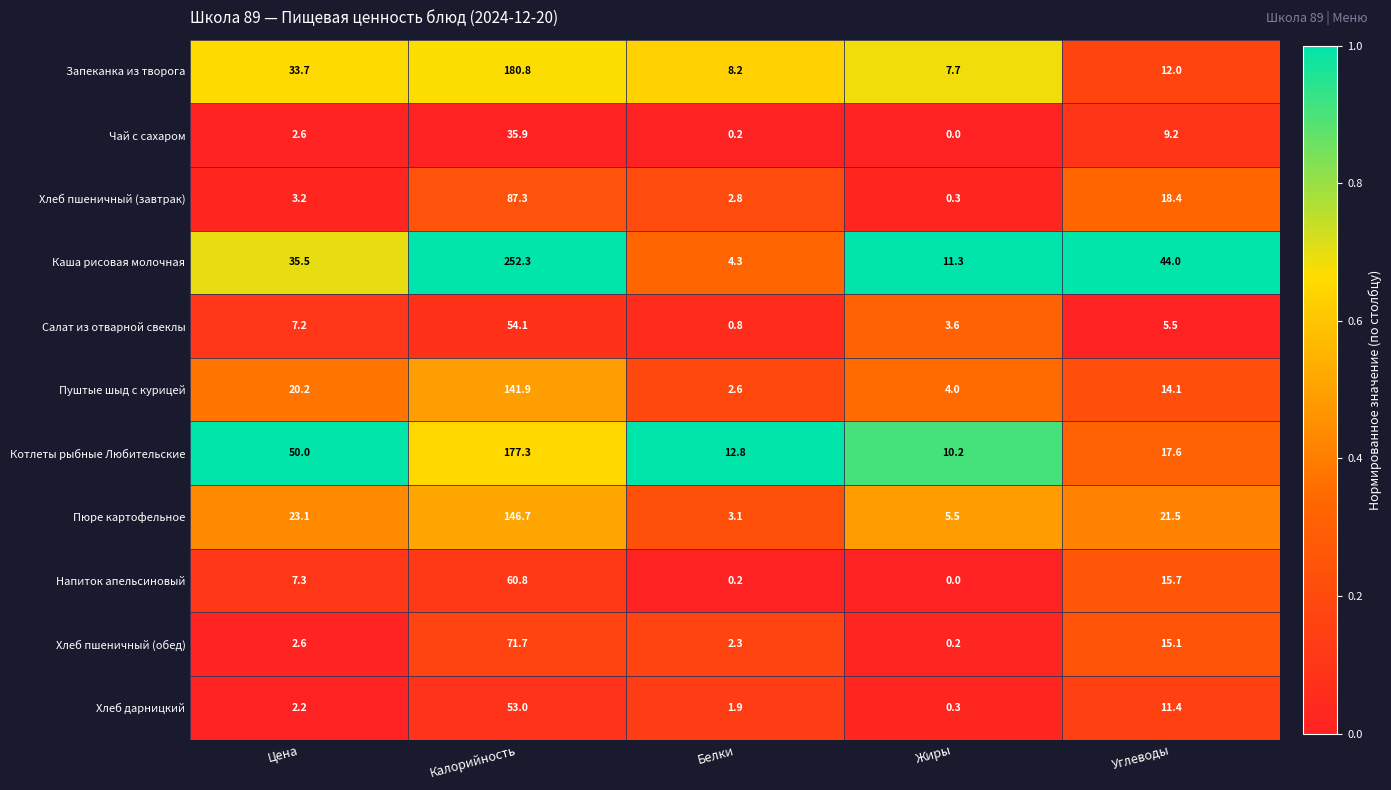

Rank the series by their maximum value, from highest to lowest.

Каша рисовая молочная, Запеканка из творога, Котлеты рыбные Любительские, Пюре картофельное, Пуштые шыд с курицей, Хлеб пшеничный (завтрак), Хлеб пшеничный (обед), Напиток апельсиновый, Салат из отварной свеклы, Хлеб дарницкий, Чай с сахаром